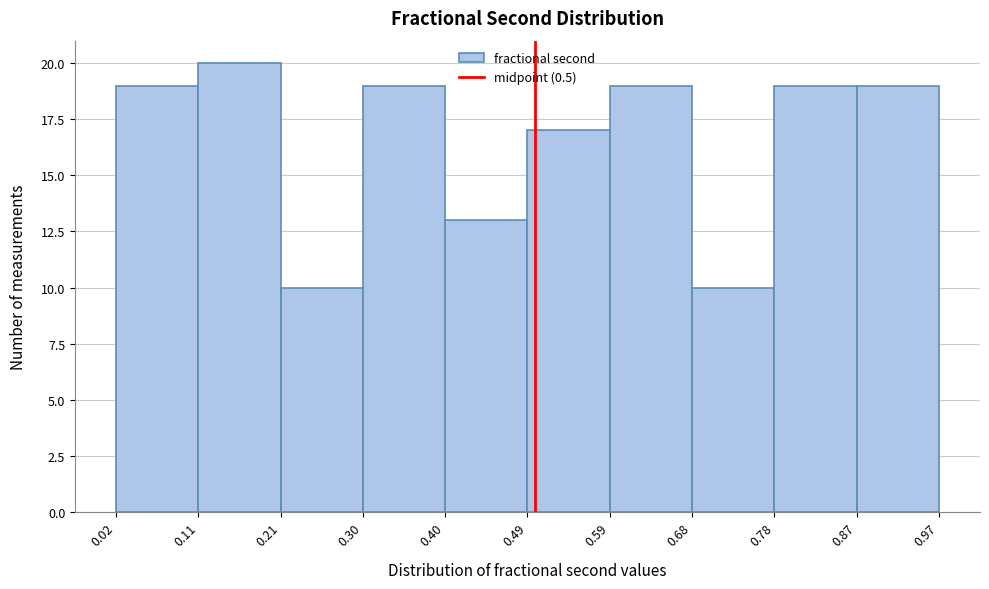

How tall is the bar that spans 0.21 to 0.30 on the x-axis? The values are not printed on the chart, so give them approximately, as read against the axis.

10